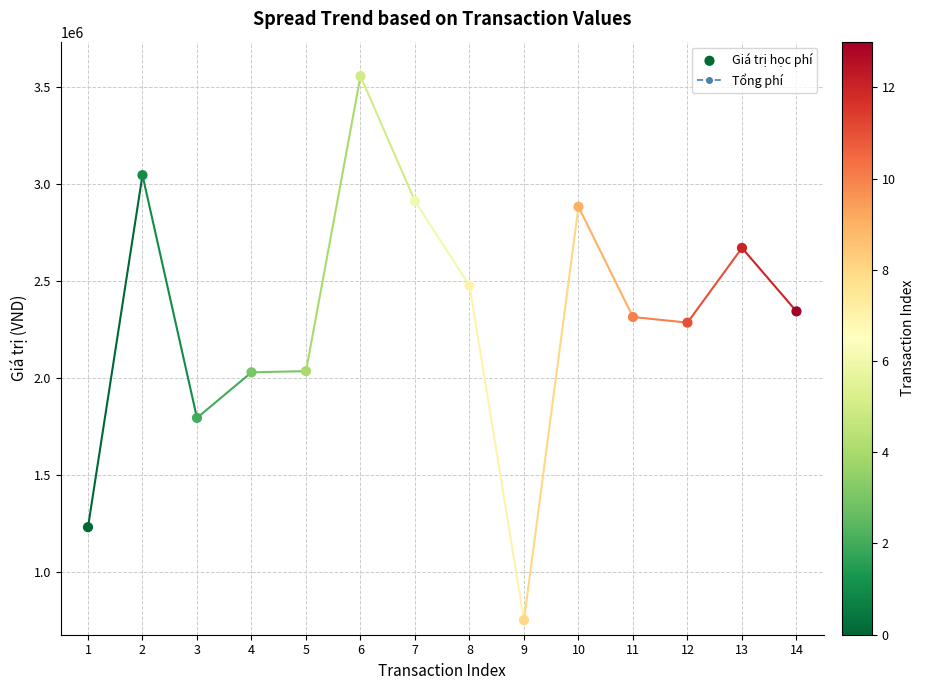

Which series has the largest total across all categories?

Giá trị học phí